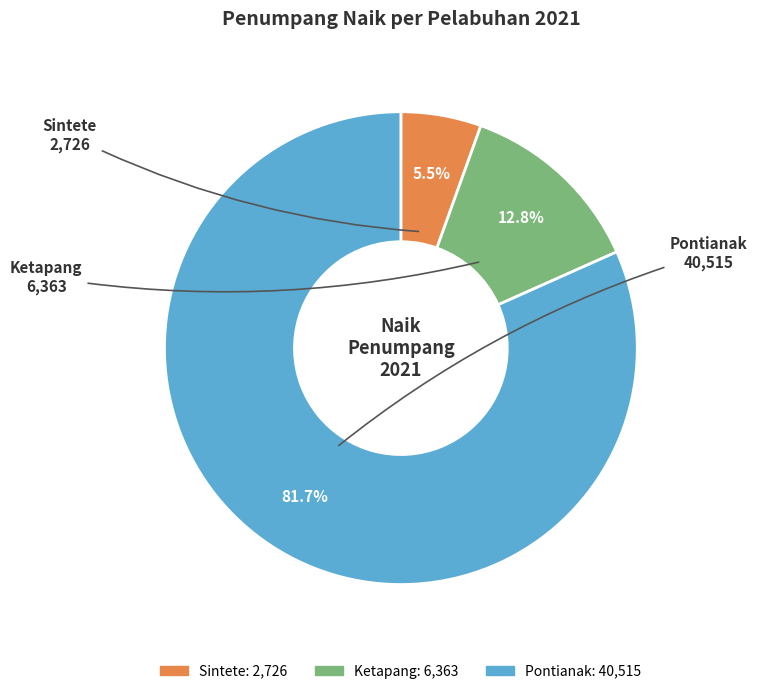

The Pontianak slice represents 95% of the pie. True or false?

False